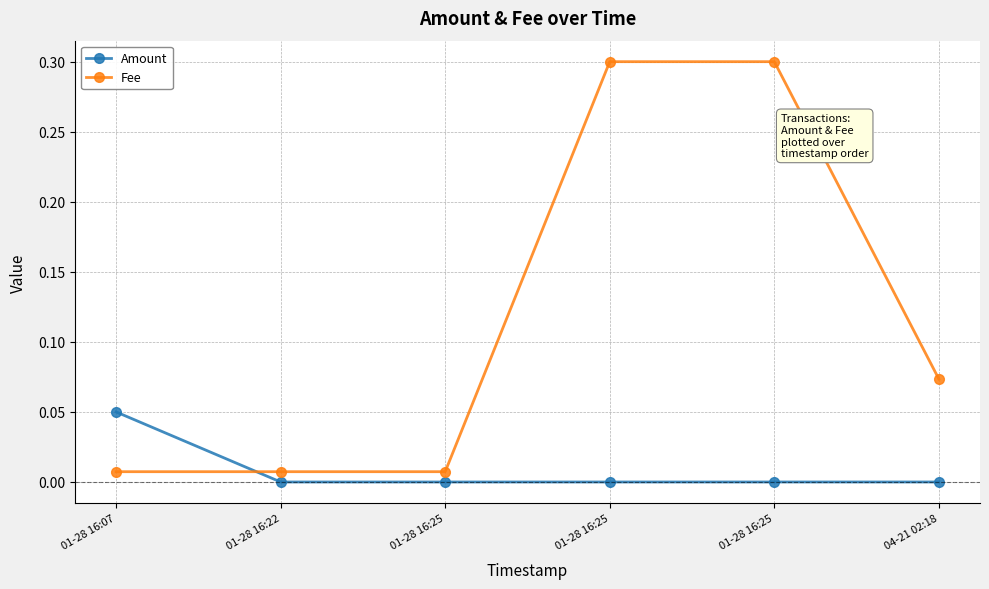

What is the highest value of the Fee series?

0.3